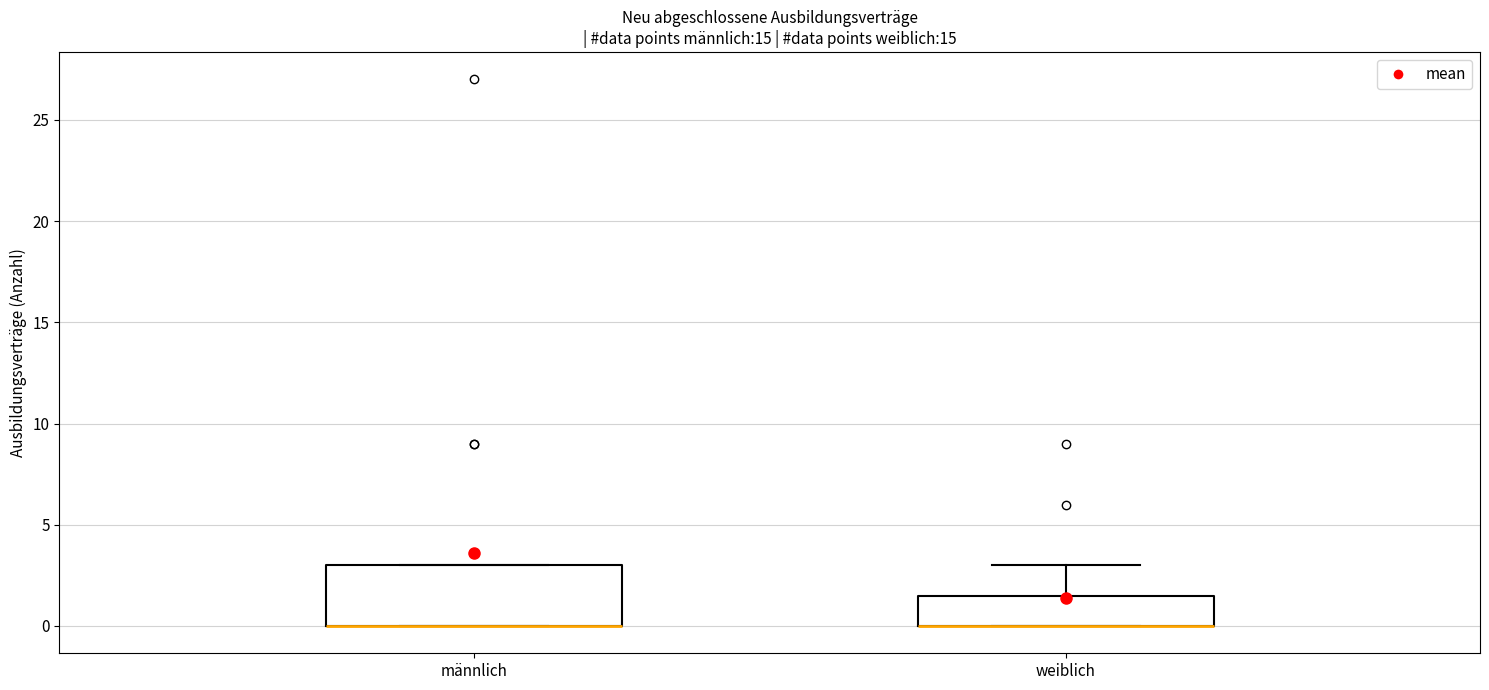

Where is the upper edge of the box for männlich on the y-axis? The values are not printed on the chart, so give them approximately, as read against the axis.

3.0